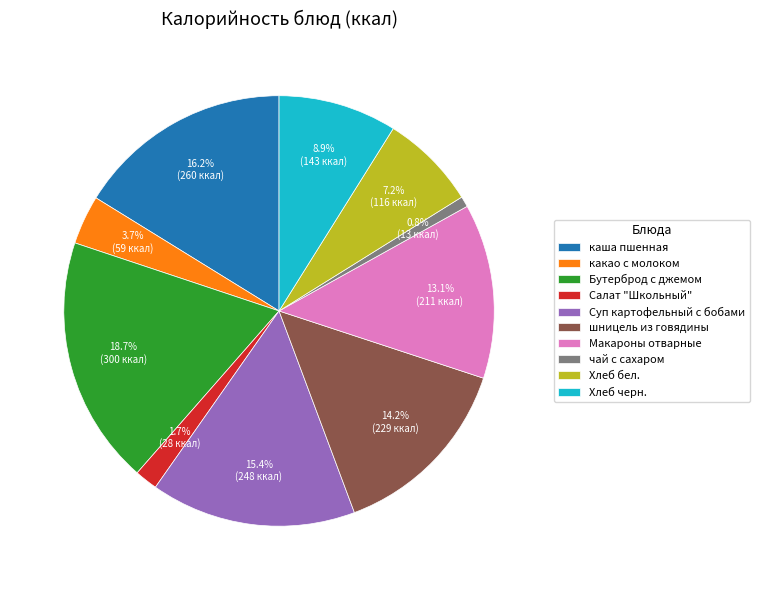

How much of the chart is everything except Макароны отварные?

86.9%